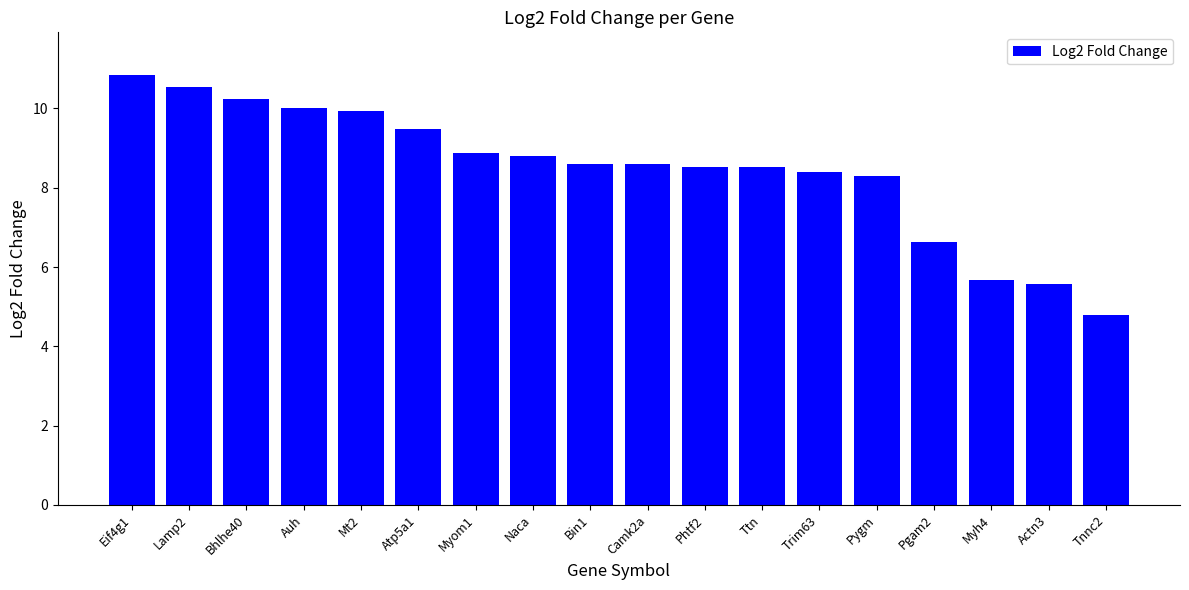

Approximately how many times larger is the value at Myh4 compared to Auh?

0.6